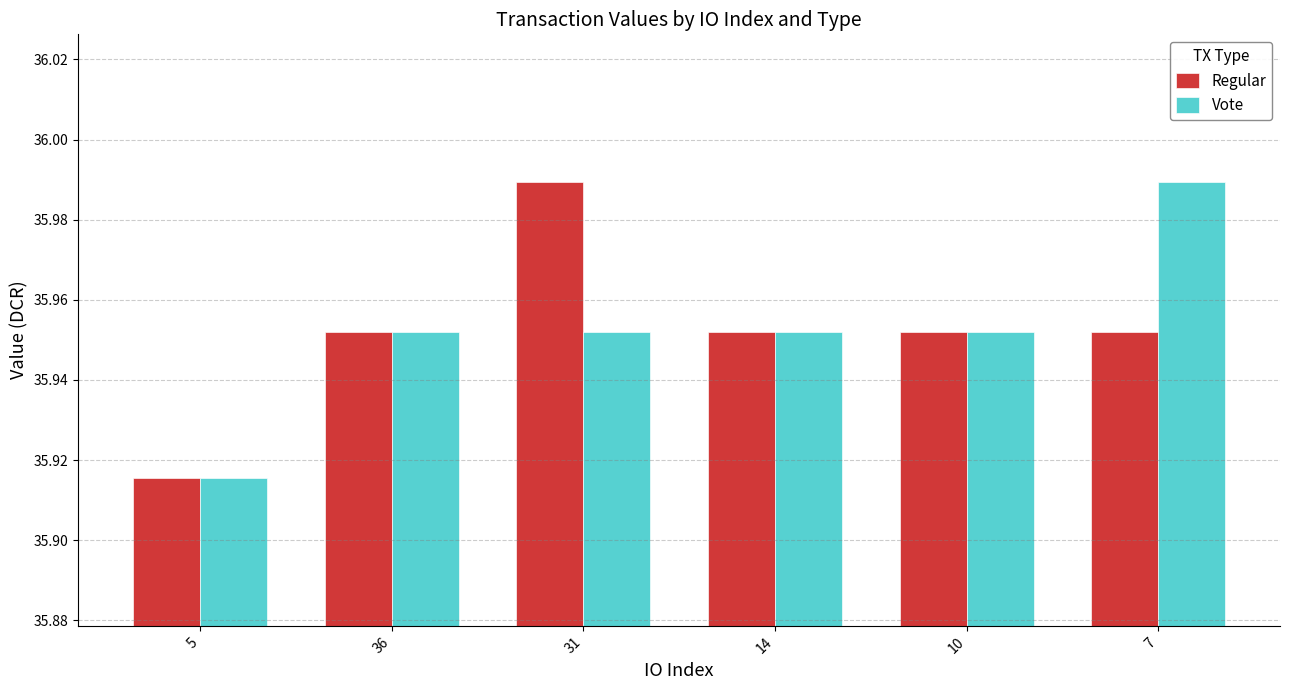

The value of Regular at 14 is 10.0. True or false?

False